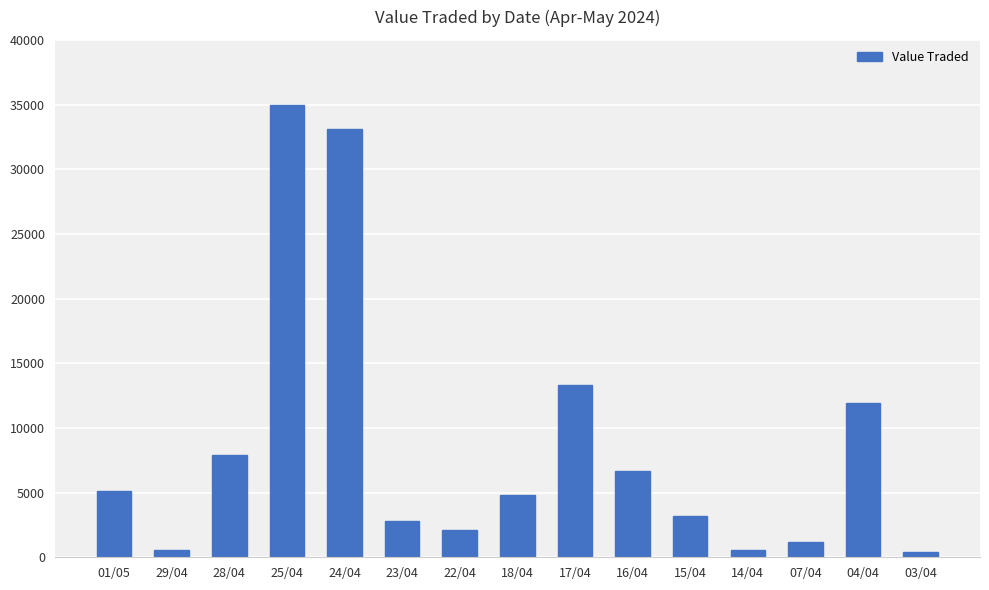

Where is the data nearest to the value 17669?

17/04